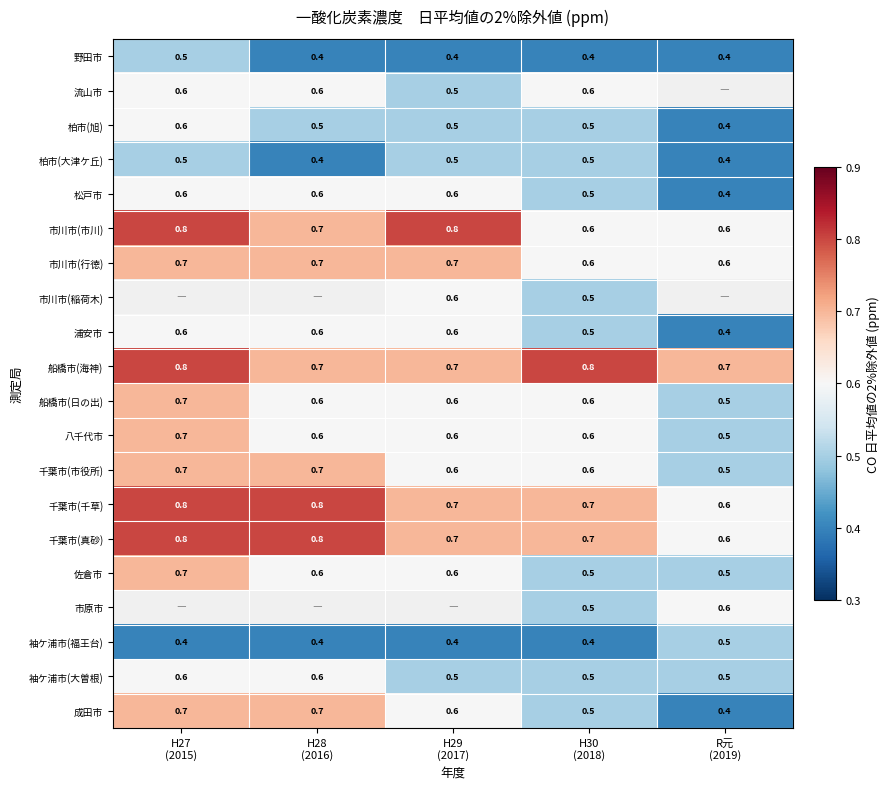

How many 松戸市 values are between 0 and 1?

5